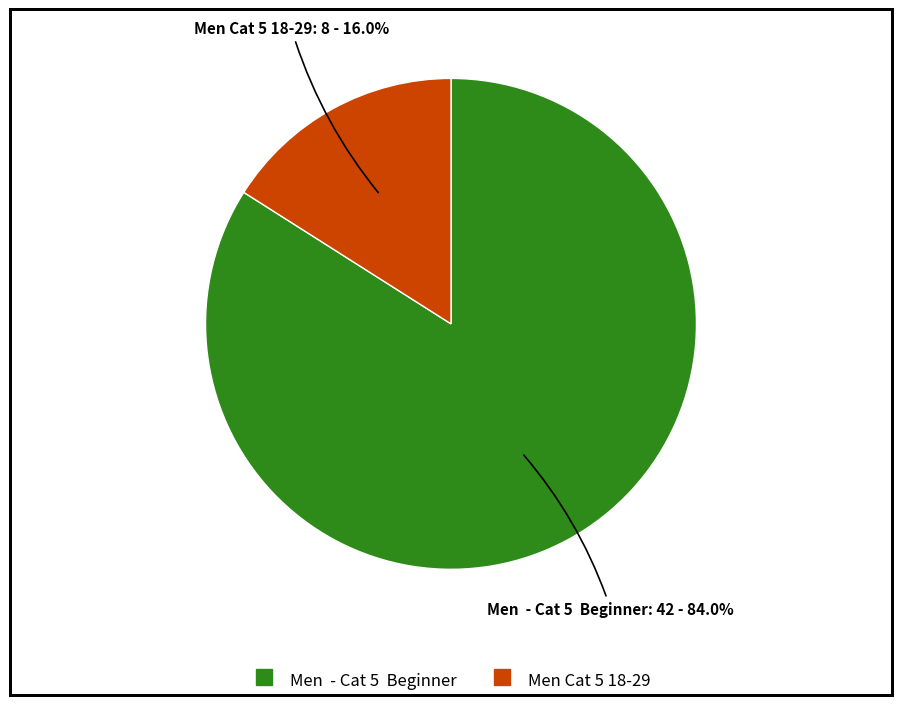

Count the number of slices in the pie.

2